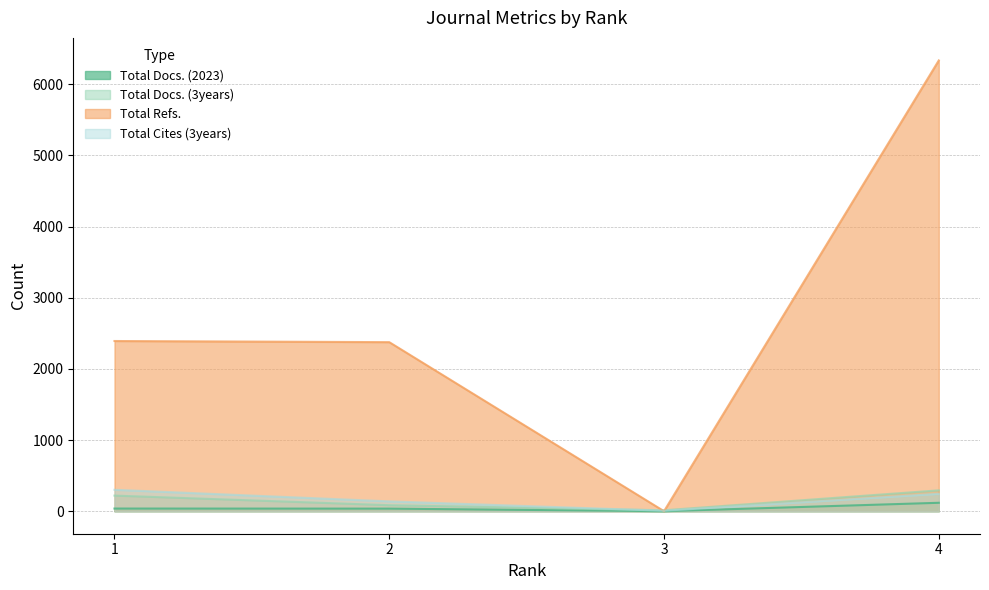

Count the number of data series in this chart.

4